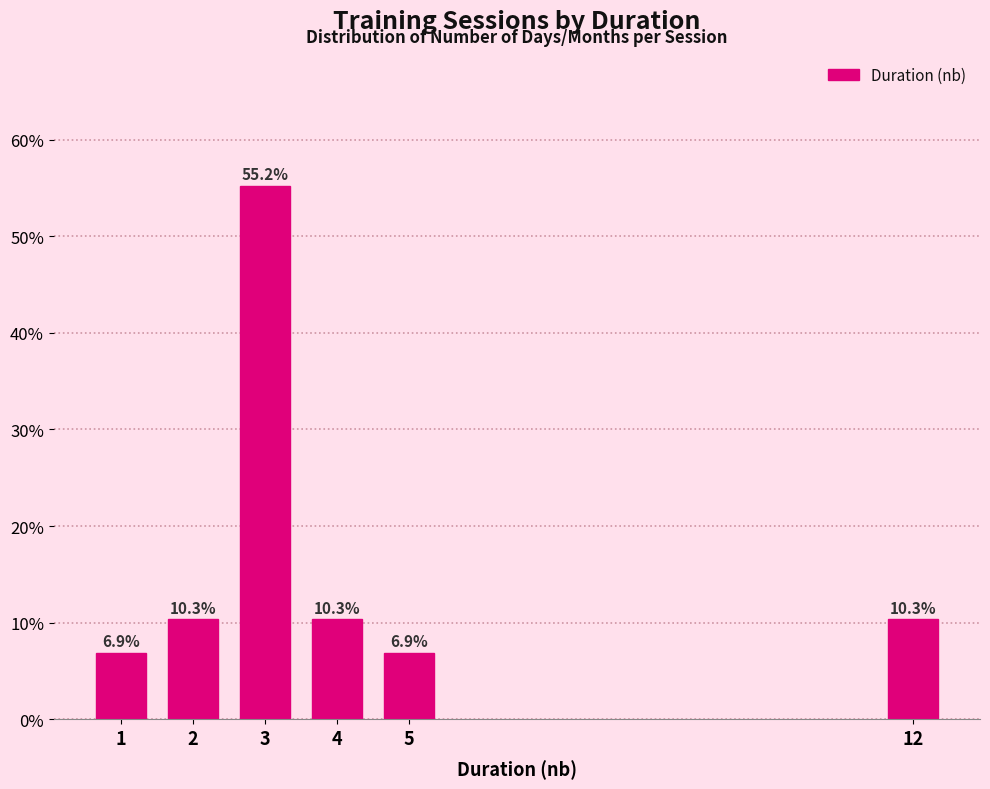

Reading left to right, transcribe all the data shown in this chart.

6.9	10.3	55.2	10.3	6.9	10.3